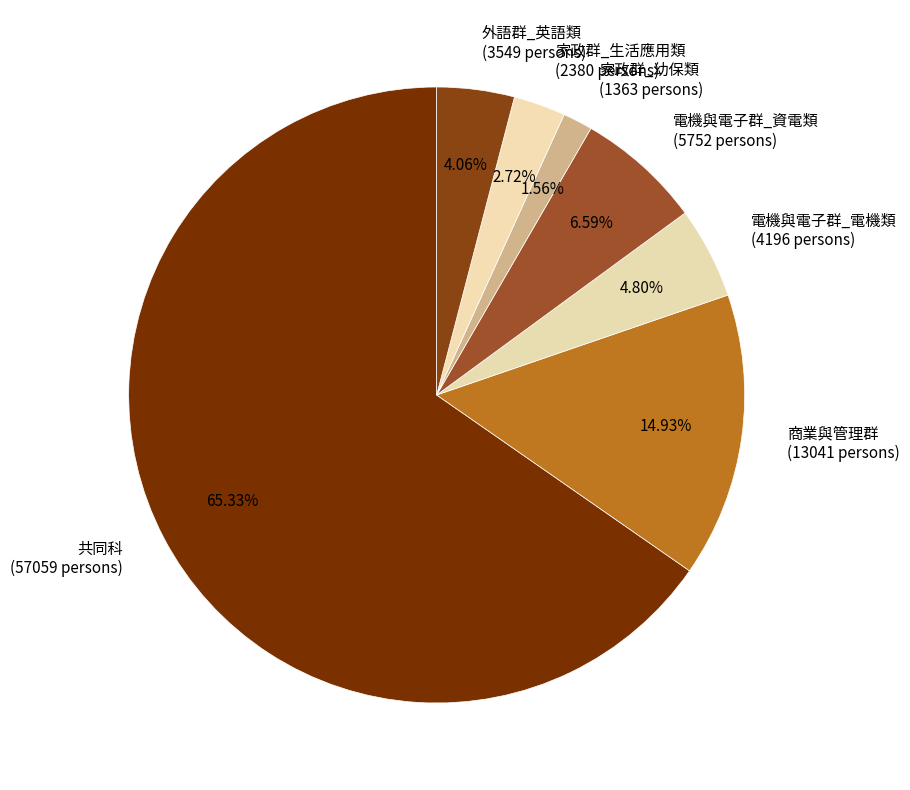

What percentage is NOT represented by 共同科?

34.7%